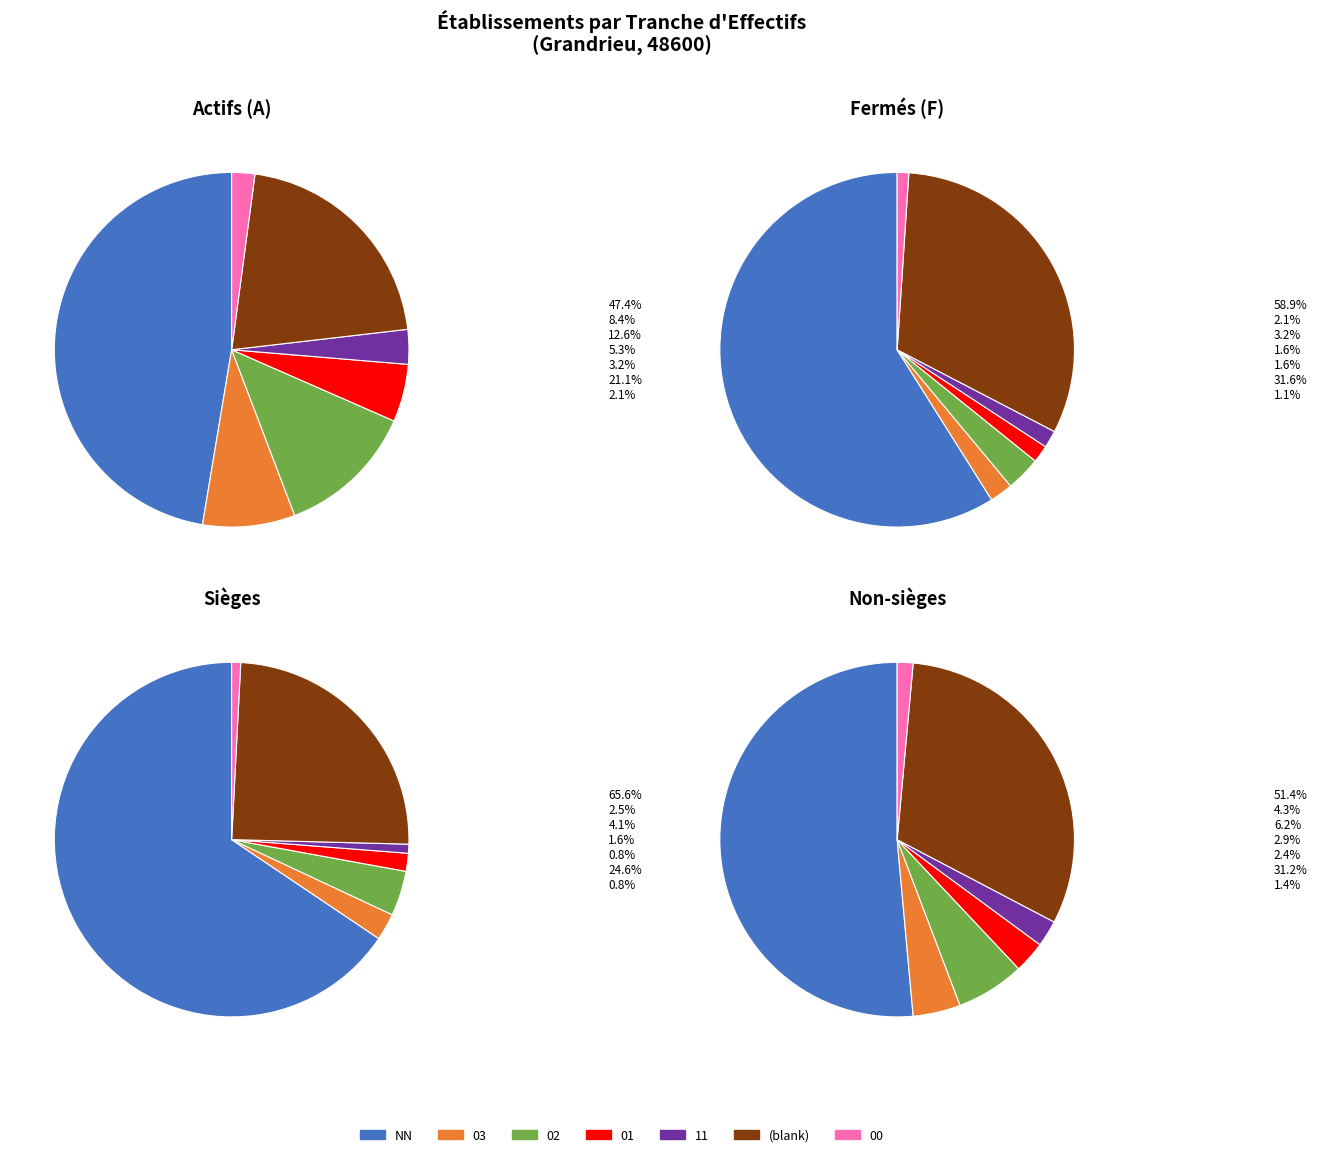

What is the largest slice in the pie chart?

NN